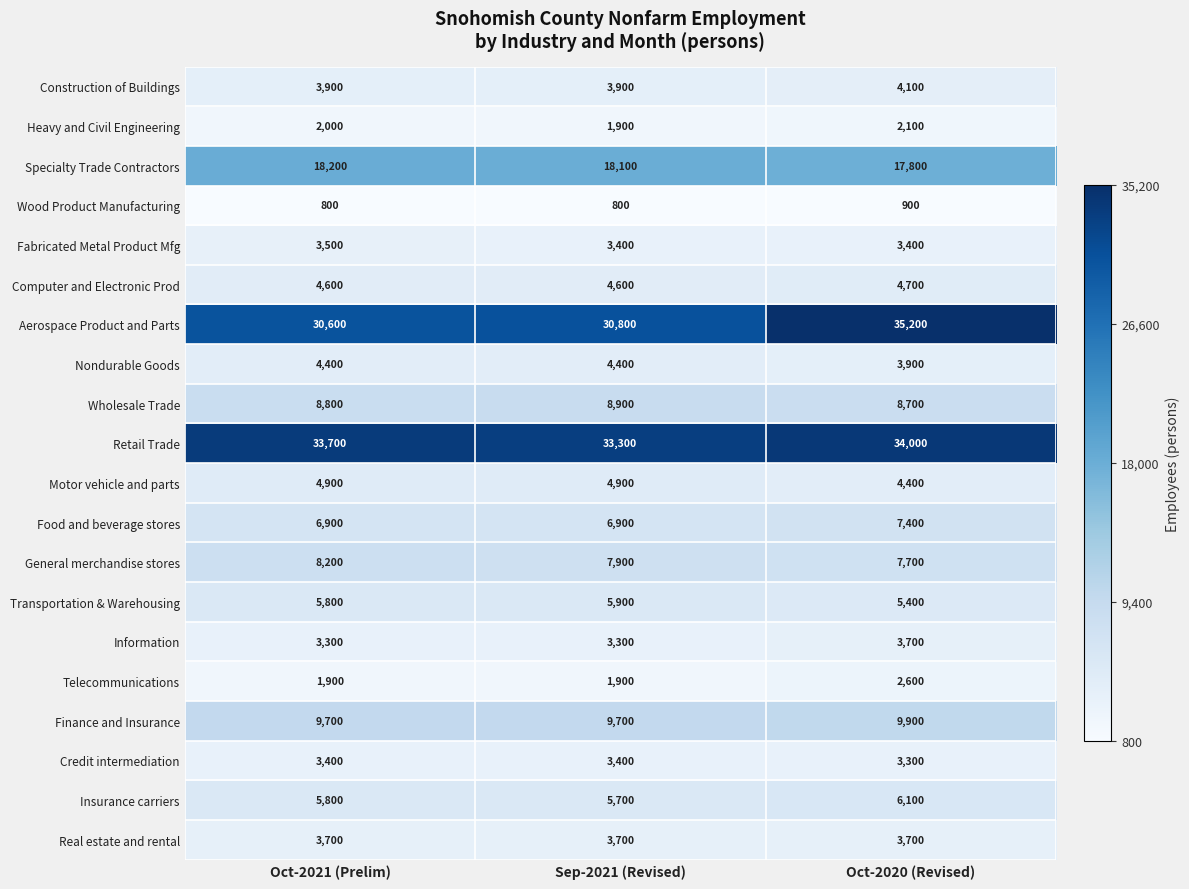

Which series changed the most between Oct-2021 (Prelim) and Oct-2020 (Revised)?

Aerospace Product and Parts